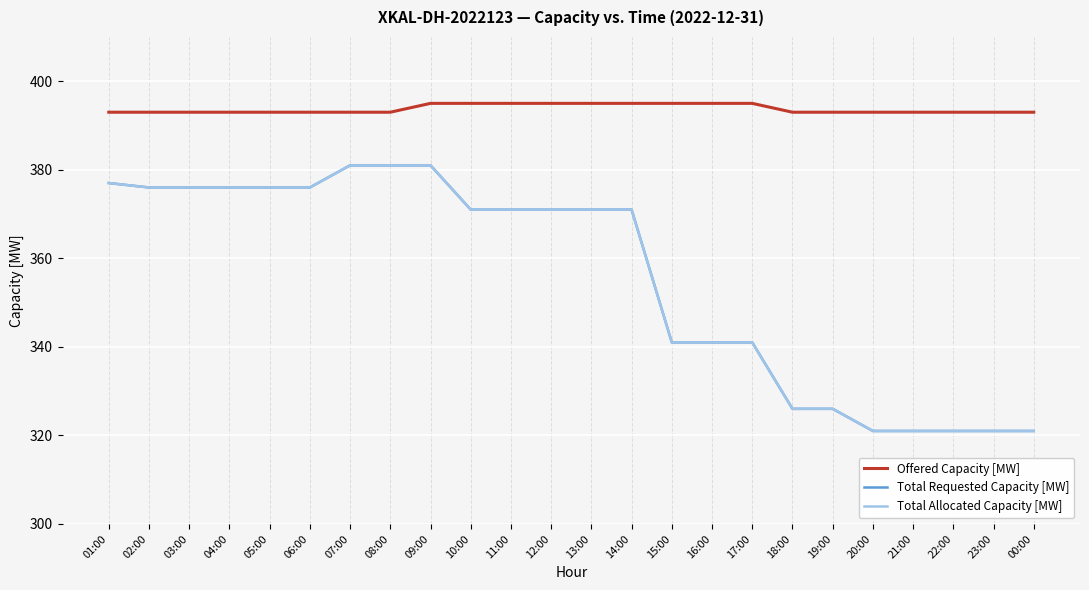

Which category has the highest value in the Total Allocated Capacity [MW] series?

07:00